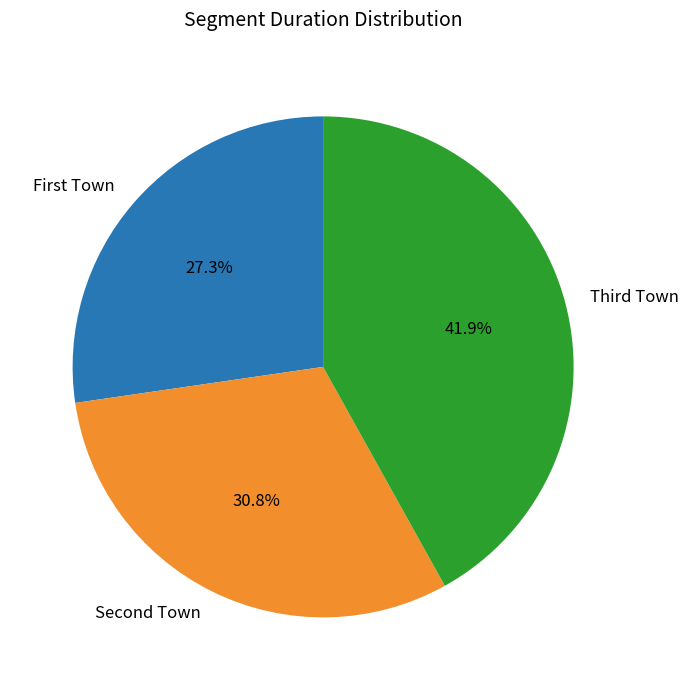

Count the number of slices in the pie.

3